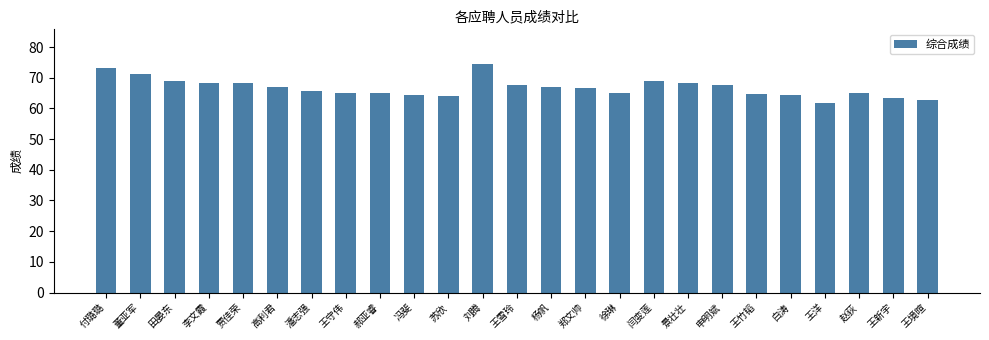

True or false: the data shows 67.0 at 杨帆.

True